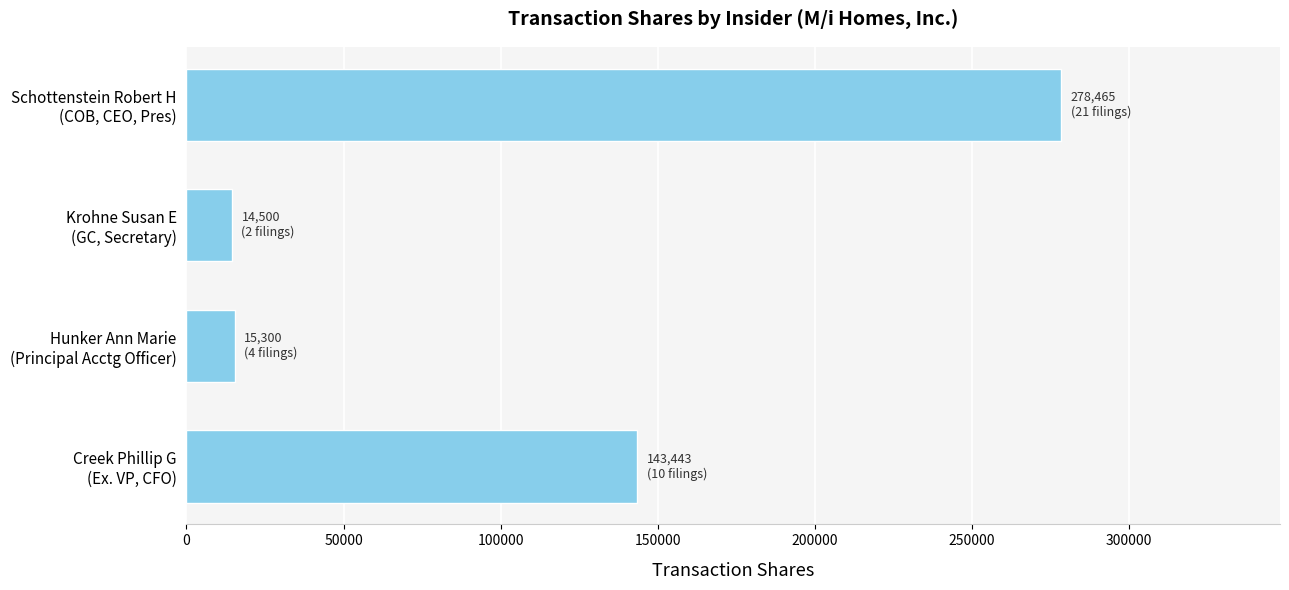

What is the maximum value shown in the chart?

278465